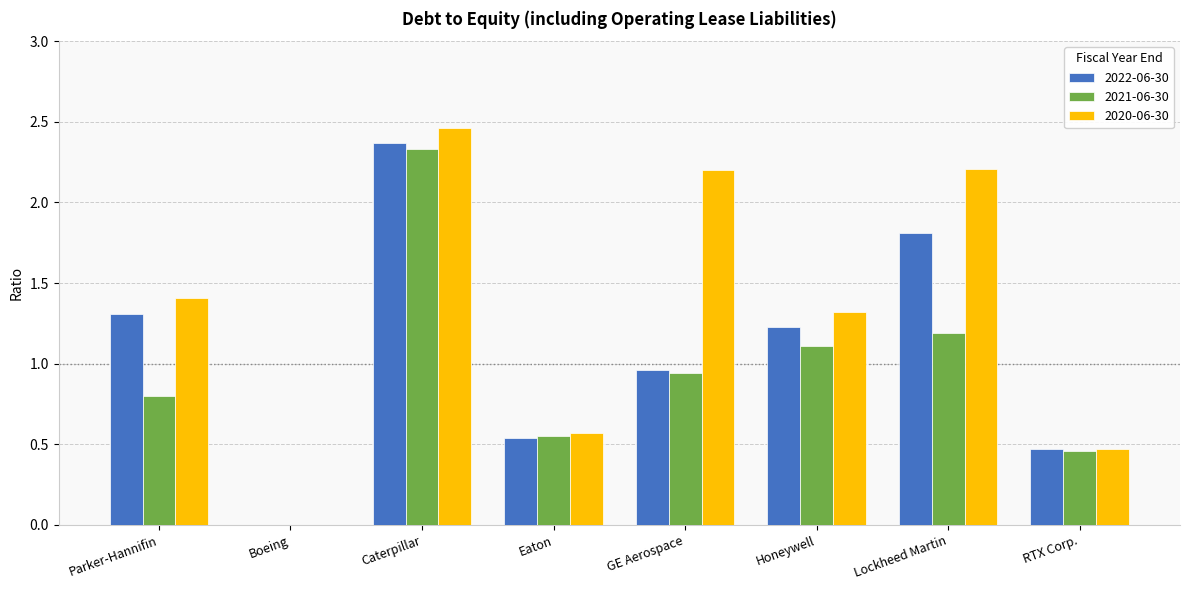

True or false: 2022-06-30 has a value of 1.8 at Lockheed Martin.

True